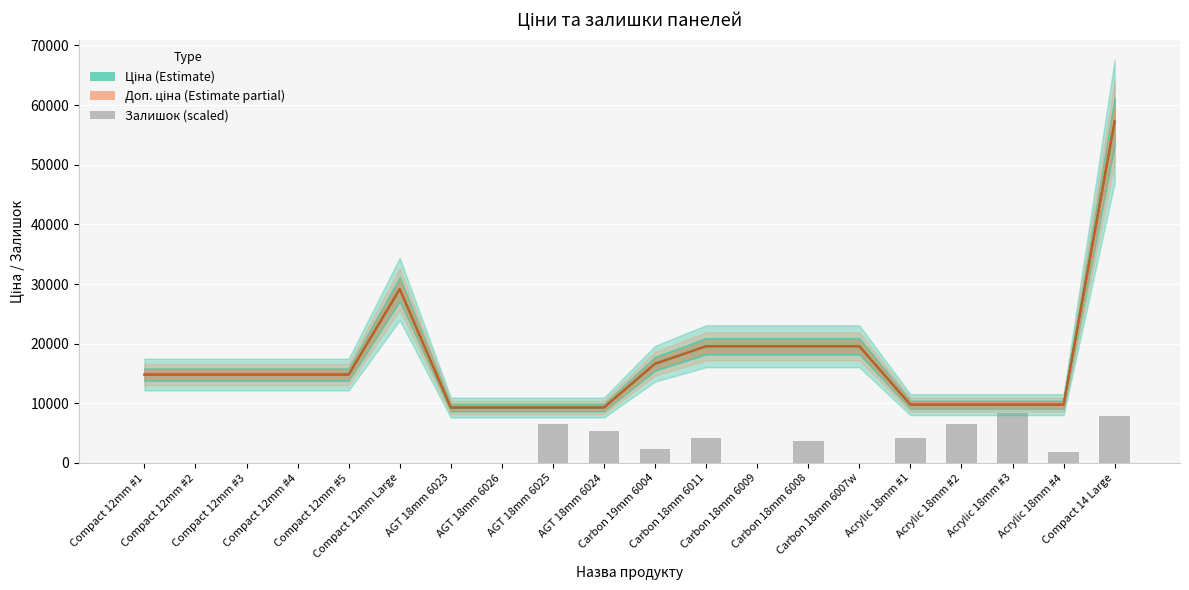

What is the value of the Доп. ціна (Estimate partial) bar at the 18th from the left?

9775.5